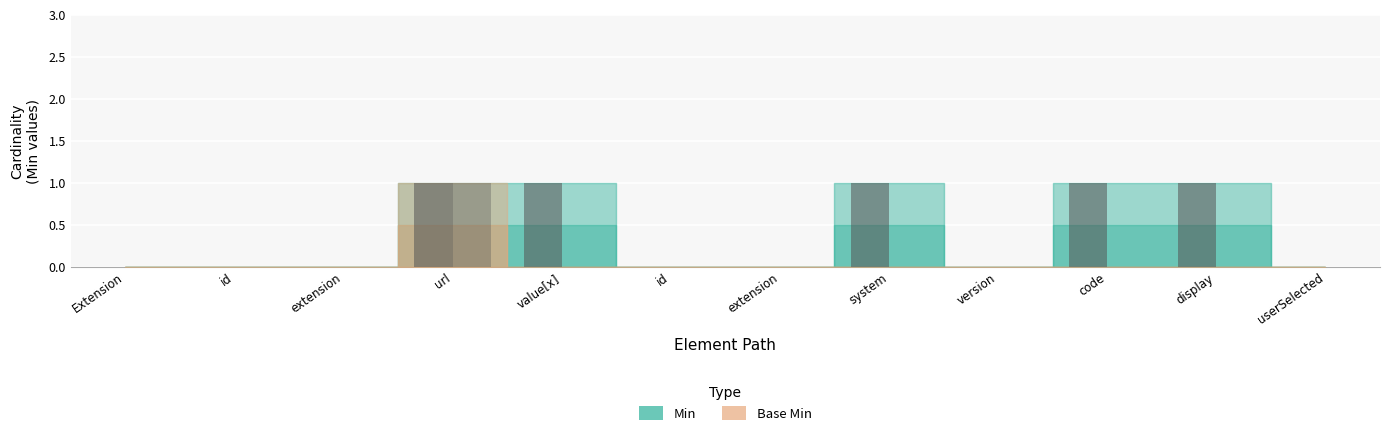

At which category is the sum across all series the highest?

url